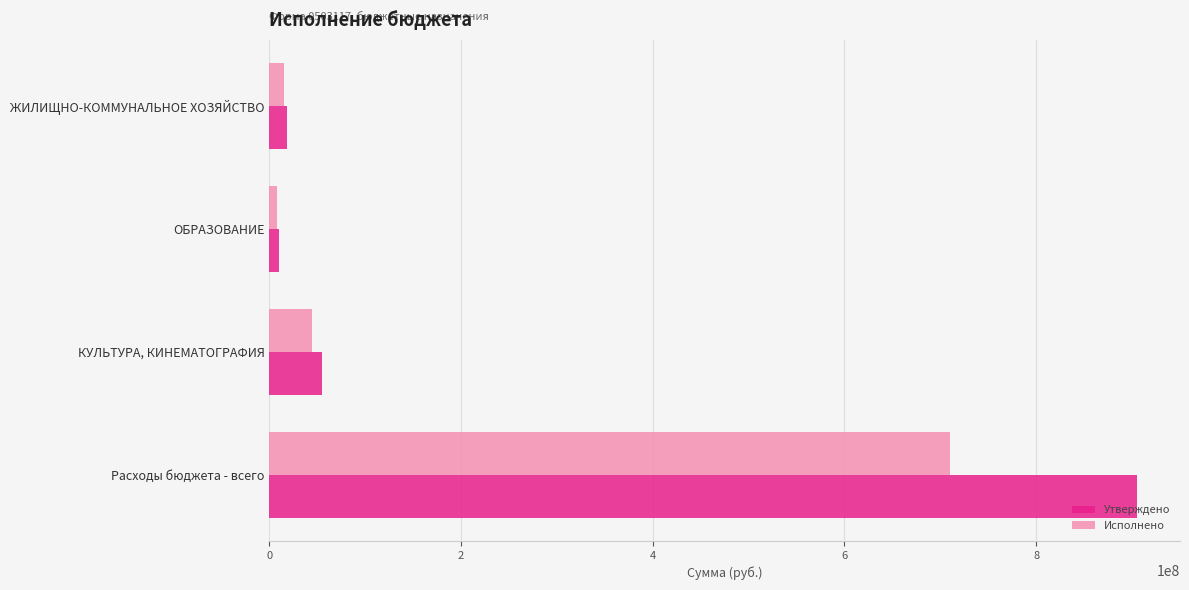

What is the average value of the Исполнено series?

194369195.9